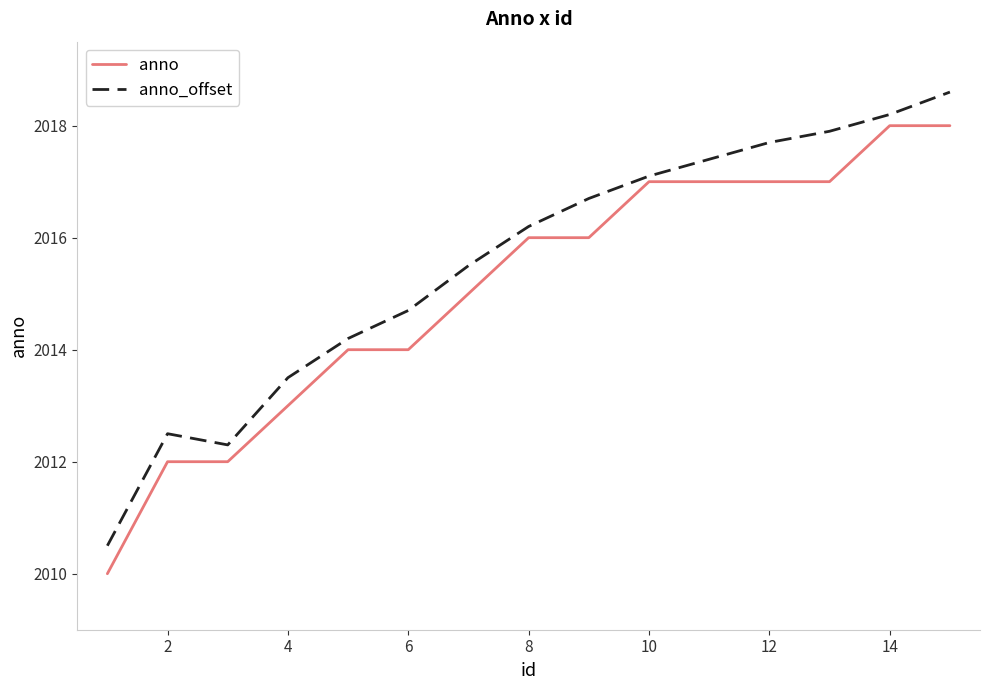

Does the chart have visible grid lines?

No